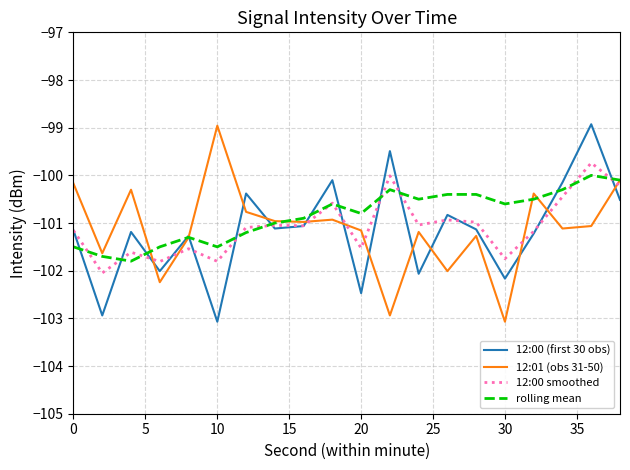

How many interior local peaks does the 12:01 (obs 31-50) series have?

6